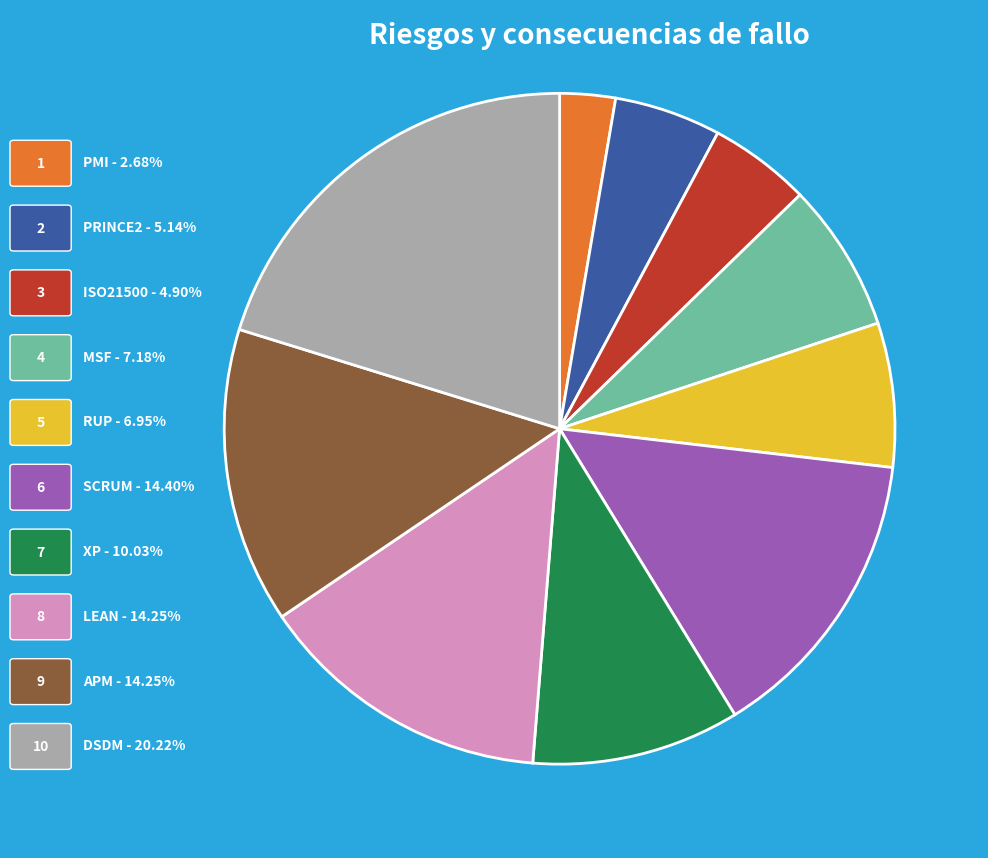

Does any single category account for the majority?

No